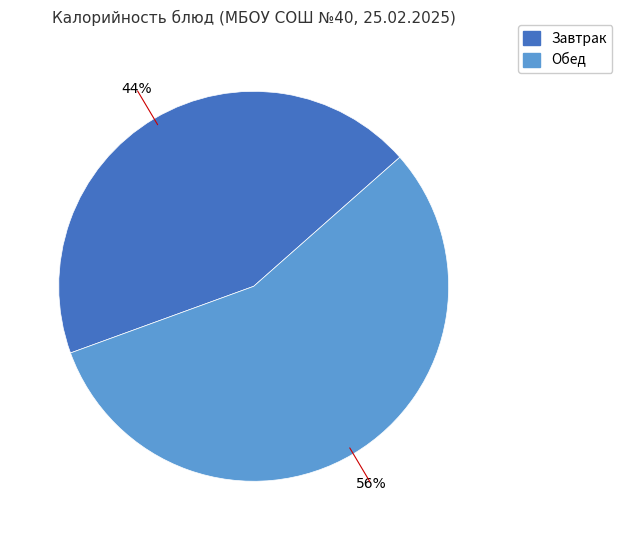

To the nearest percent, what is the difference between the largest and smallest slice percentages?

12%